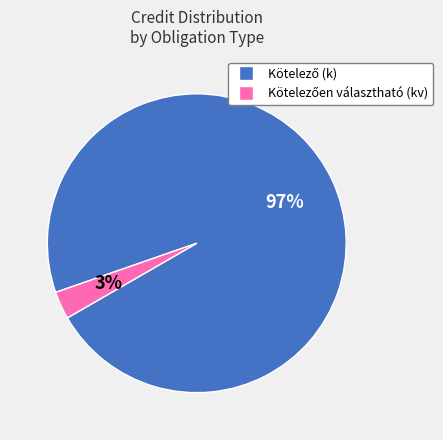

To the nearest percent, what is the average slice percentage?

50%